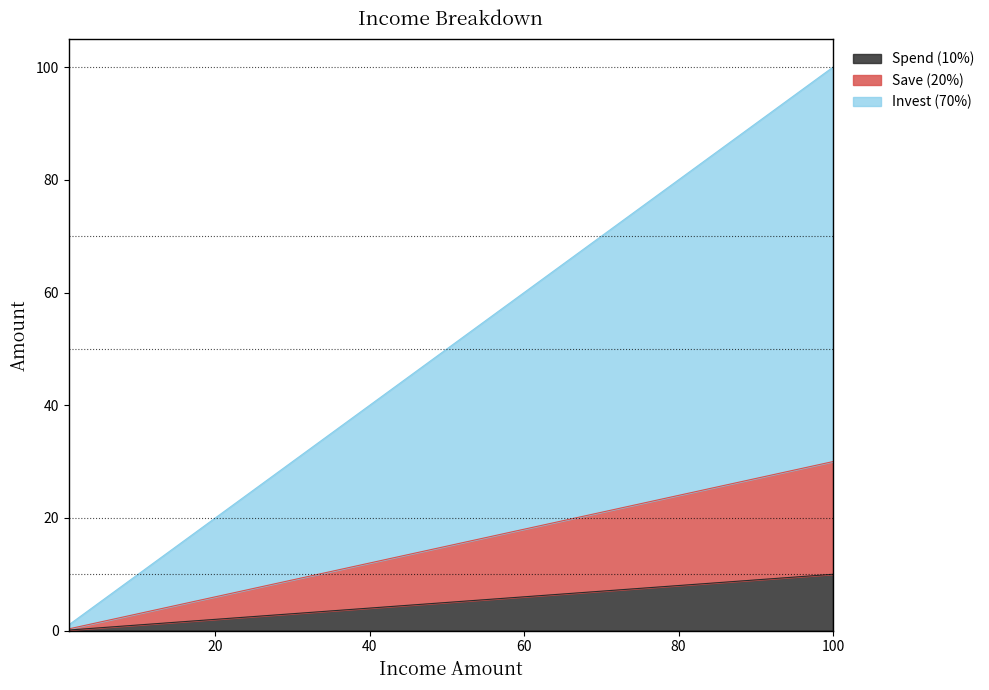

True or false: Spend (10%) has a value of 2.0 at 20.

True